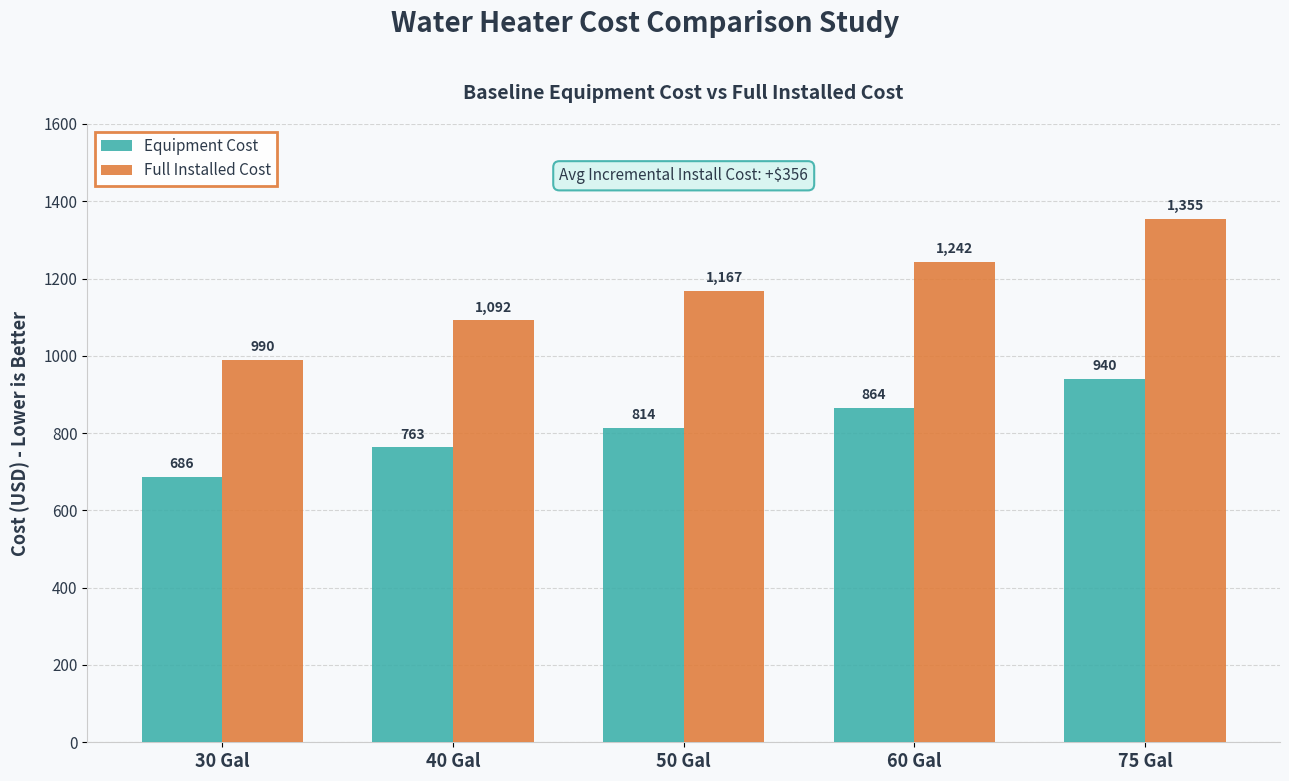

List the series in order of their overall mean, highest first.

Full Installed Cost, Equipment Cost